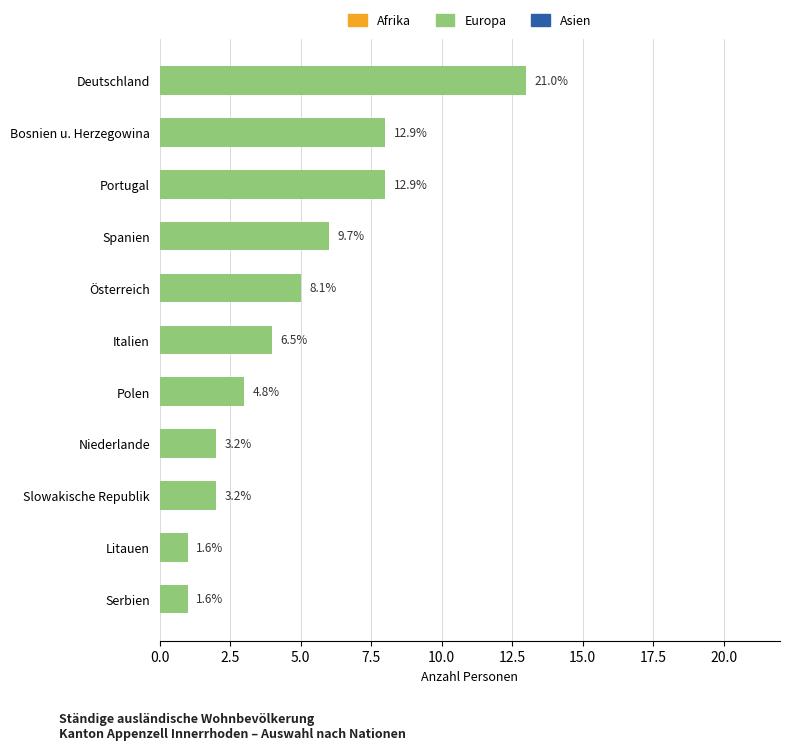

Are the bars horizontal?

Yes